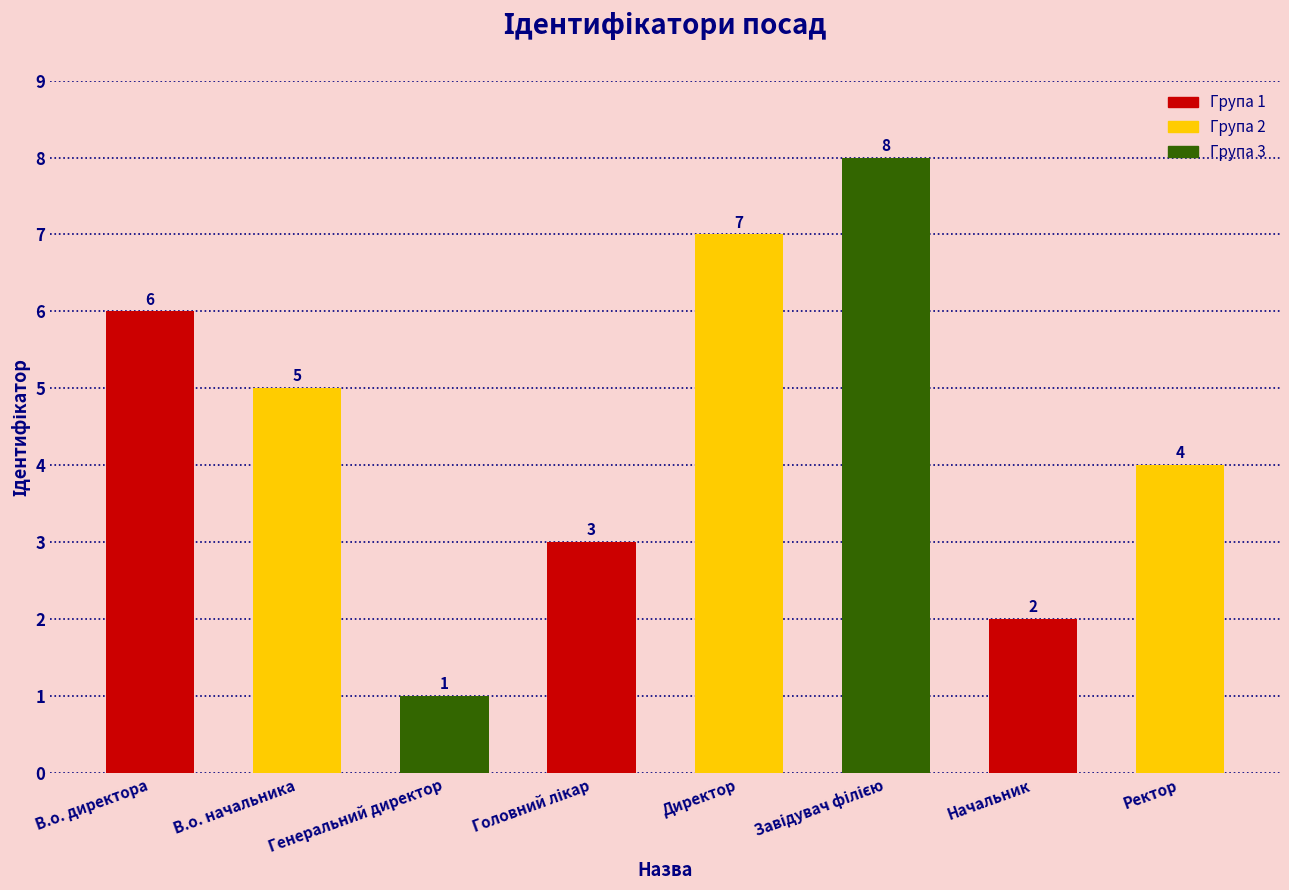

Reading left to right, list all the values displayed in this chart.

6	5	1	3	7	8	2	4